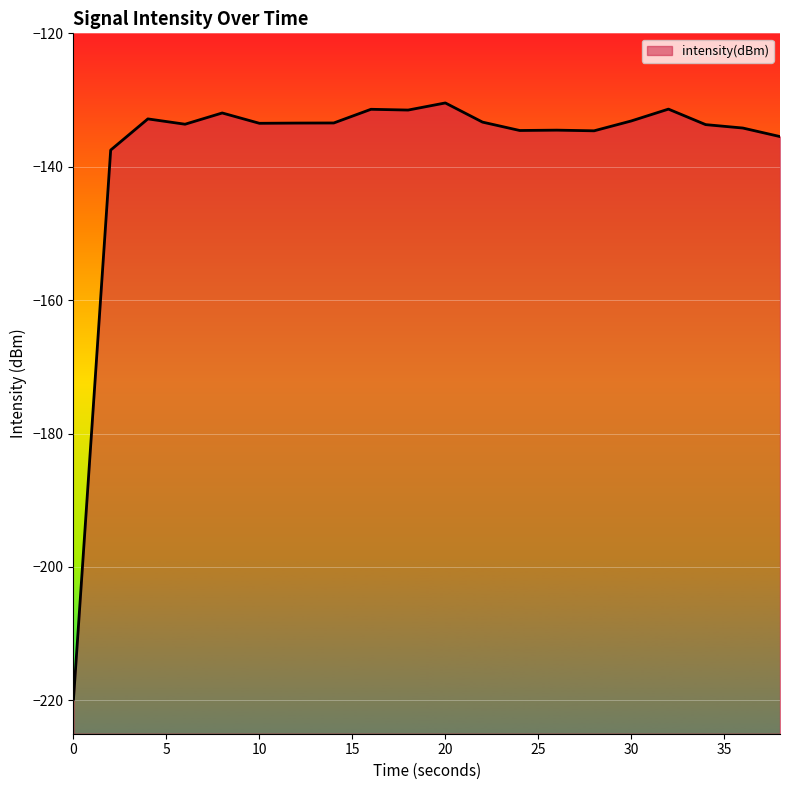

Is it true that the value at 10 is -133.5?

True